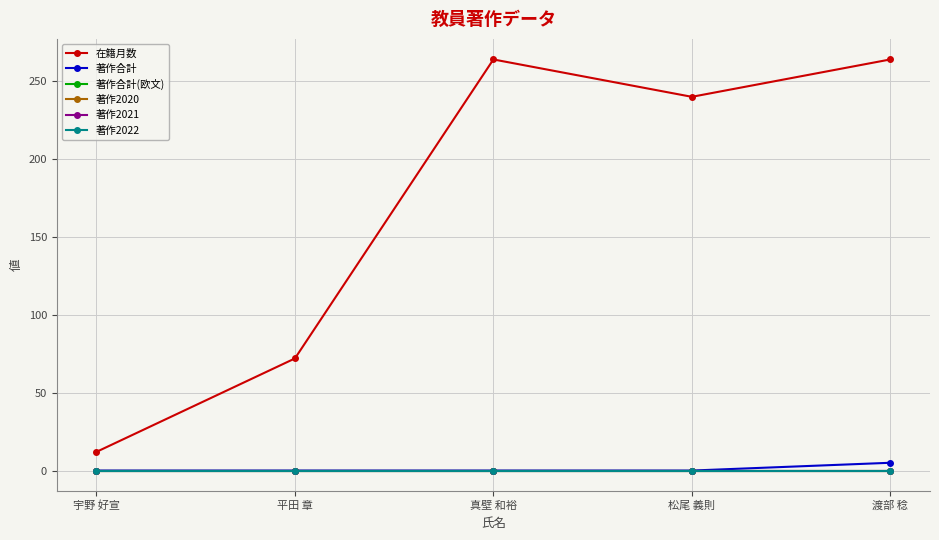

Does the chart have visible grid lines?

Yes